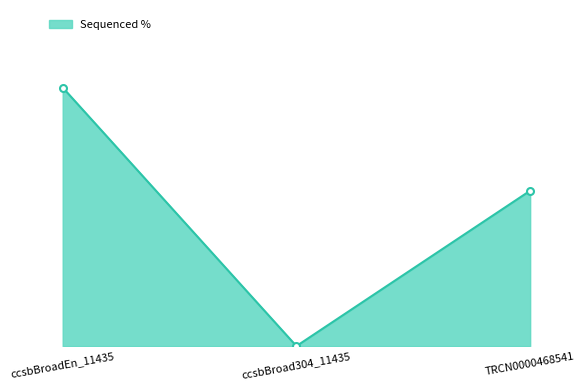

The value at ccsbBroadEn_11435 is 100.0. True or false?

True